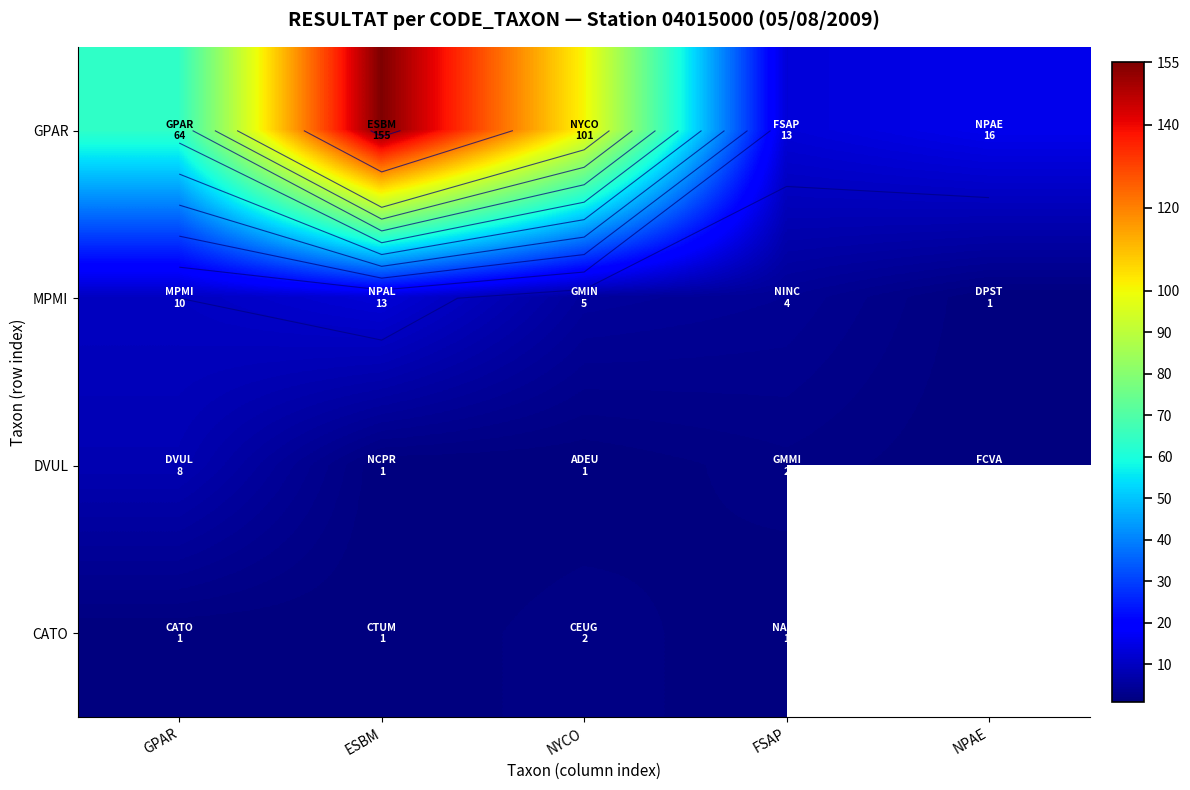

At which category does the chart reach its peak across all series?

ESBM